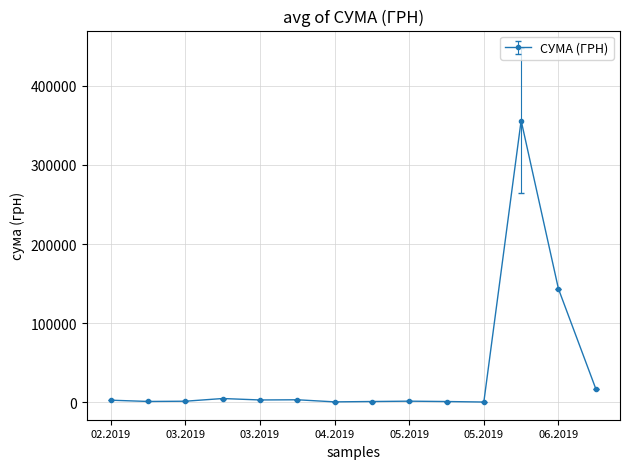

What is the maximum value shown in the chart?

356218.7